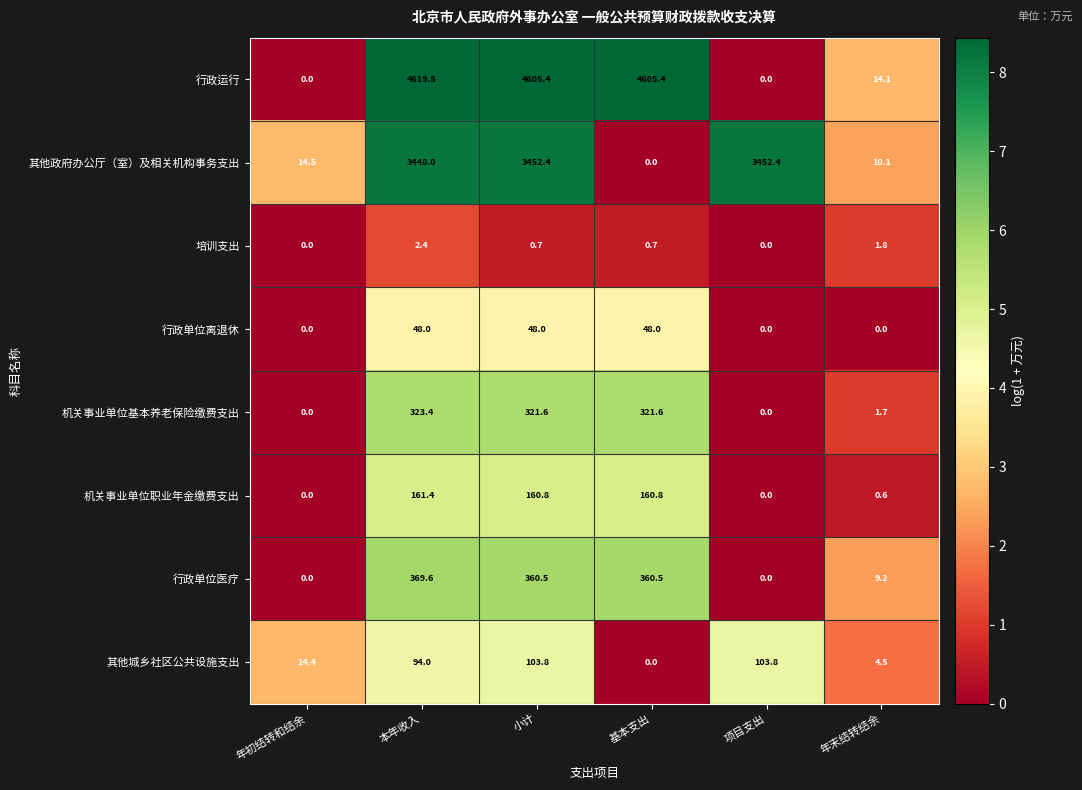

What is the total value across all series at 年末结转结余?

42.0